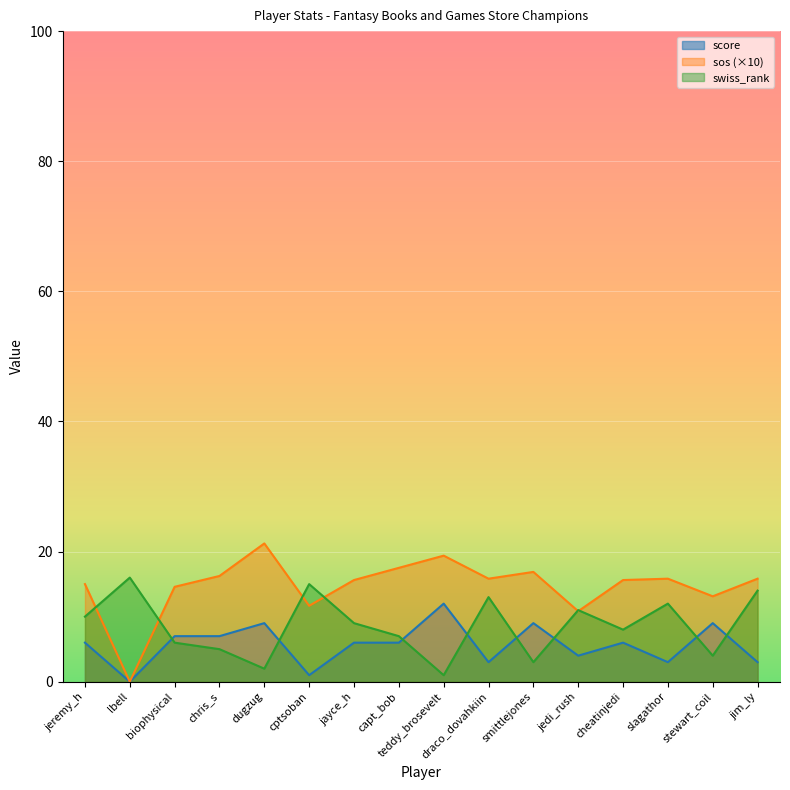

Which series has the widest spread of values?

sos (×10)